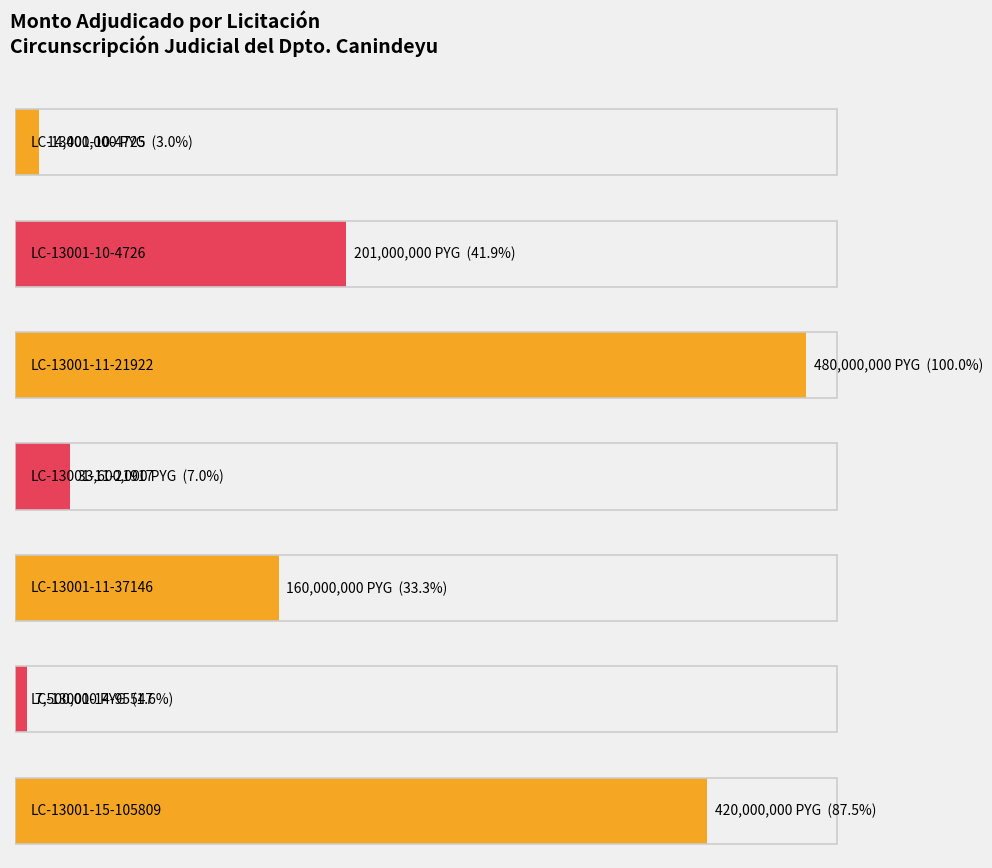

Which has a higher value, LC-13001-11-21922 or LC-13001-10-4726?

LC-13001-11-21922